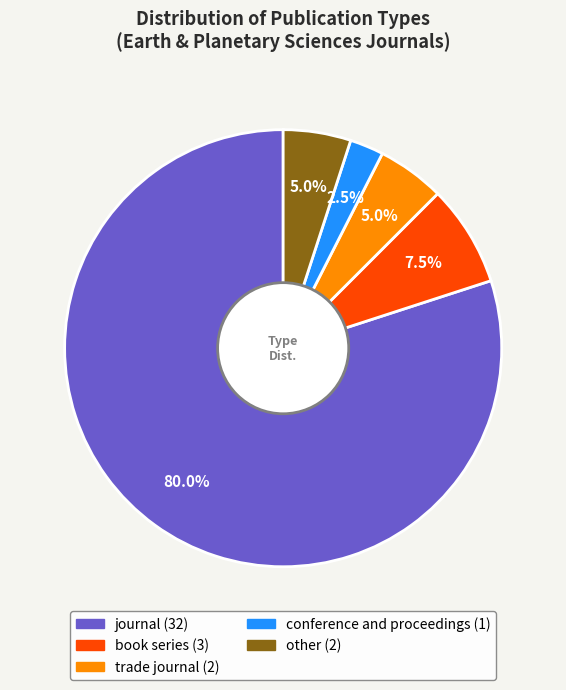

How many segments does this pie chart have?

5